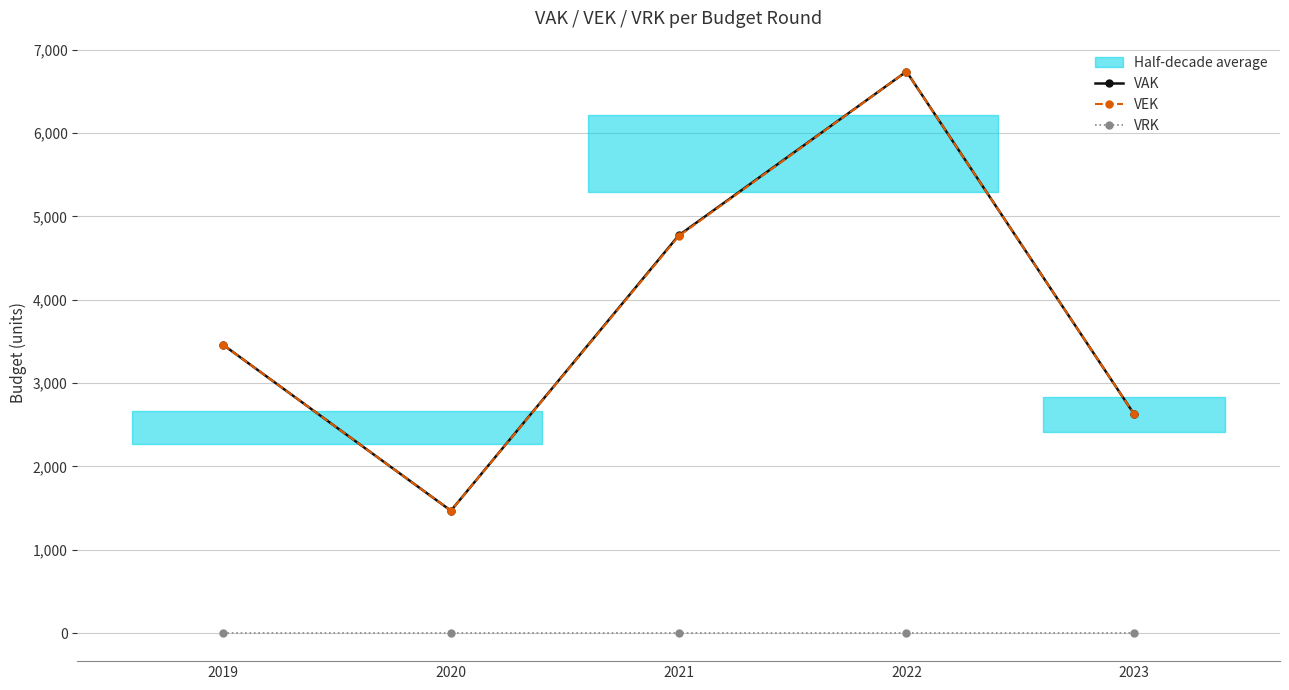

True or false: VEK has a value of 1468.6 at 2020.

True